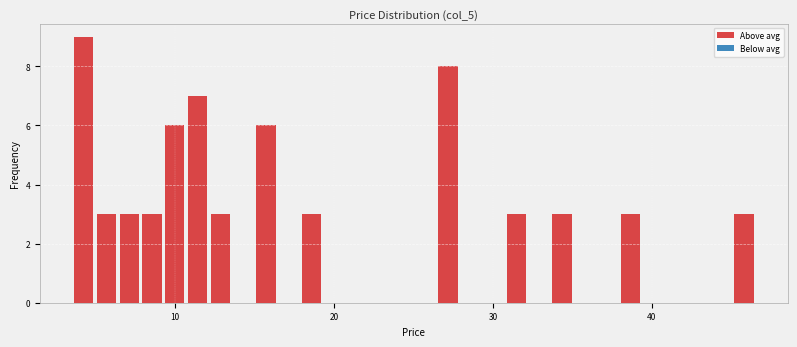

Around what value on the x-axis is the tallest bar? Give the approximate position of its centre, as read against the axis.

4